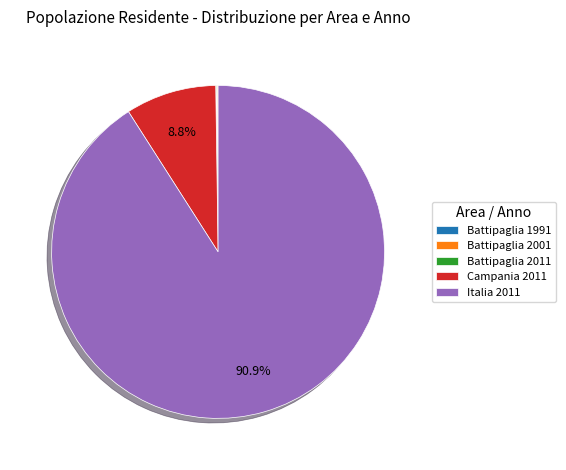

Which slice represents more than half of the pie?

Italia 2011